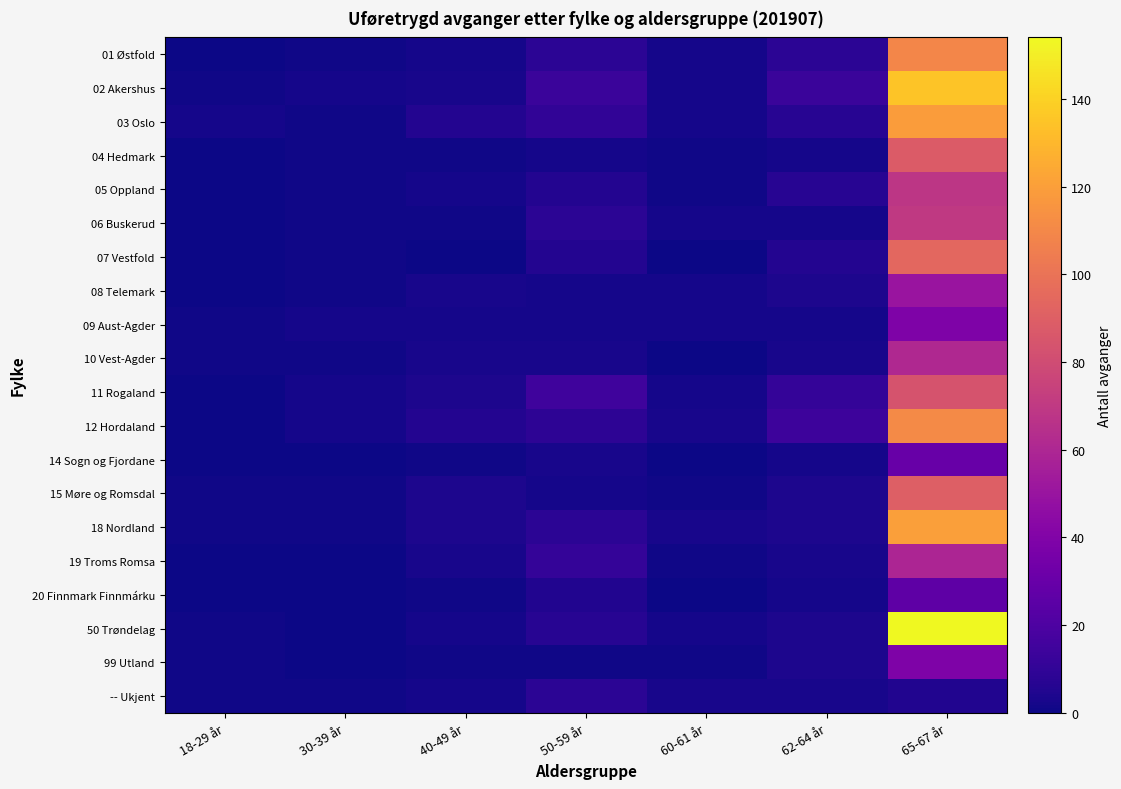

Between 60-61 år and 40-49 år, which is larger?

60-61 år